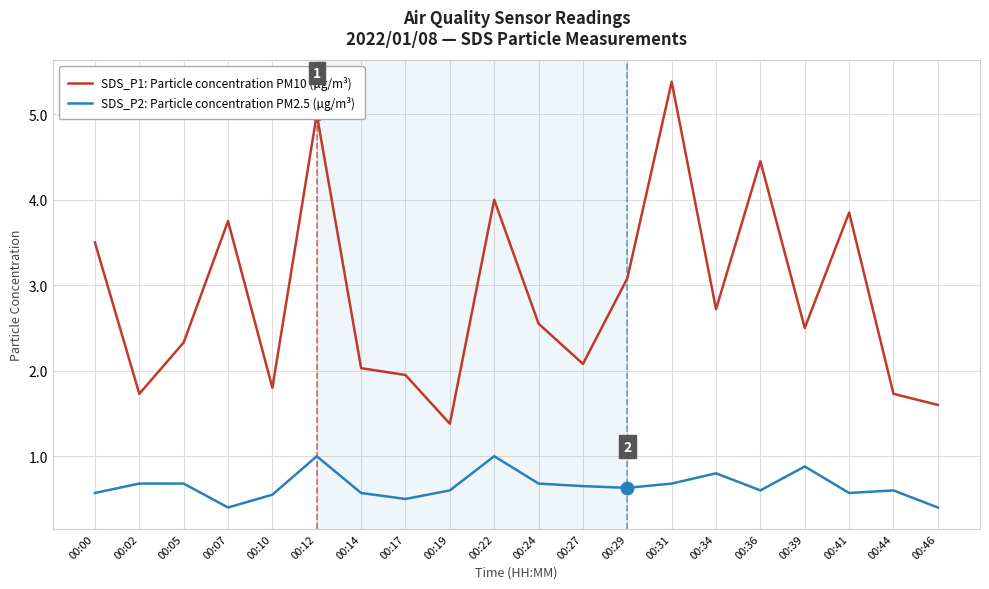

True or false: SDS_P1: Particle concentration PM10 (µg/m³) and SDS_P2: Particle concentration PM2.5 (µg/m³) cross at least once.

False